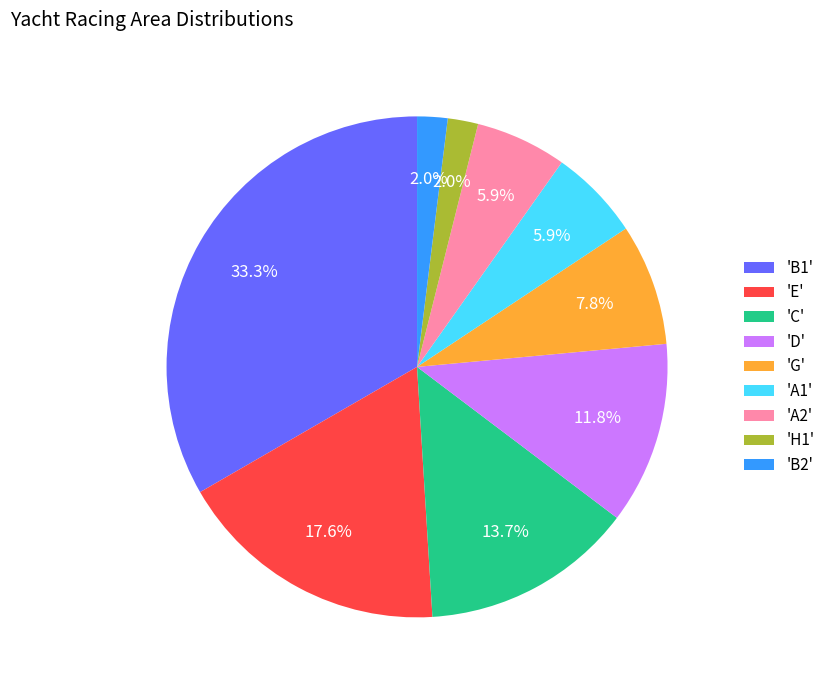

Does any single category account for the majority?

No